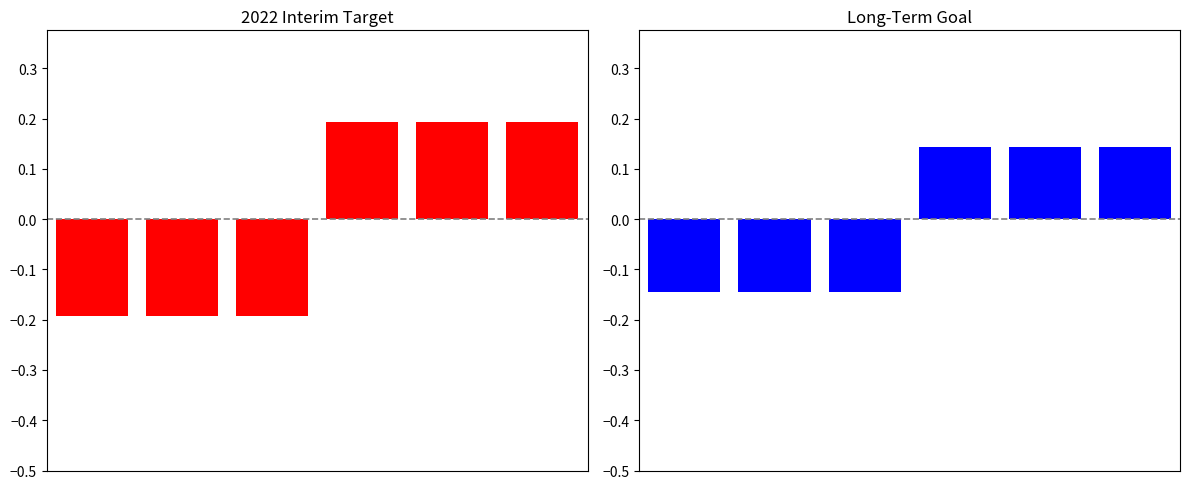

What is the minimum value shown in the chart?

-0.2